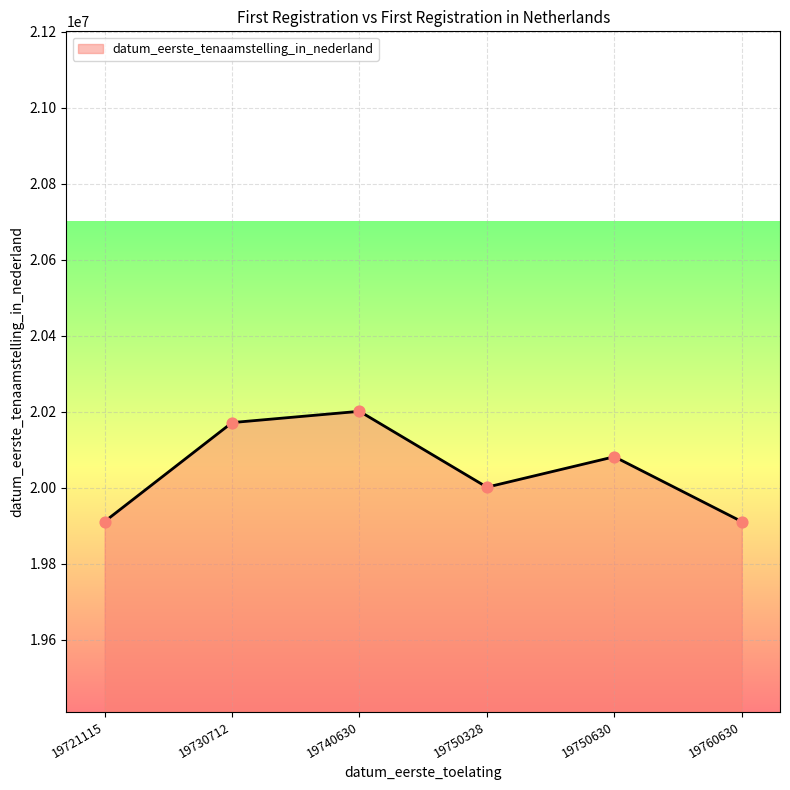

What is the change in value from 19721115 to 19750328?

+90415